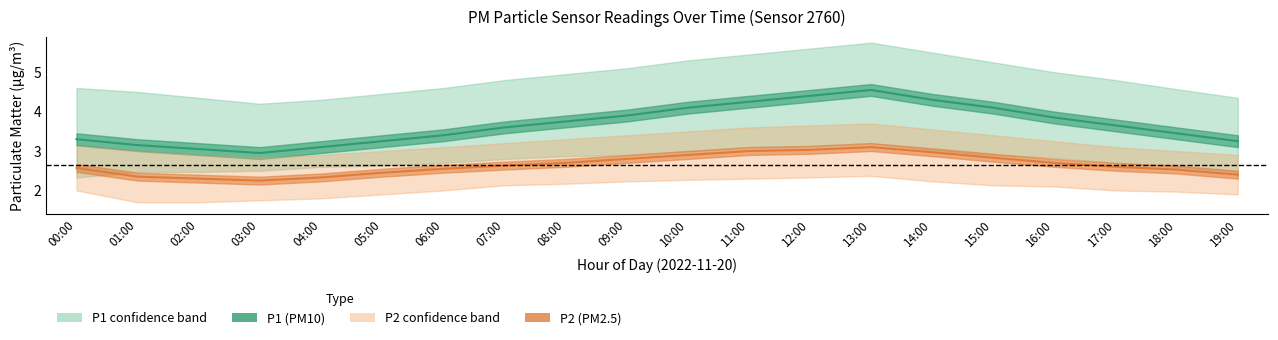

What is the average value of the P1 (PM10) series?

3.7